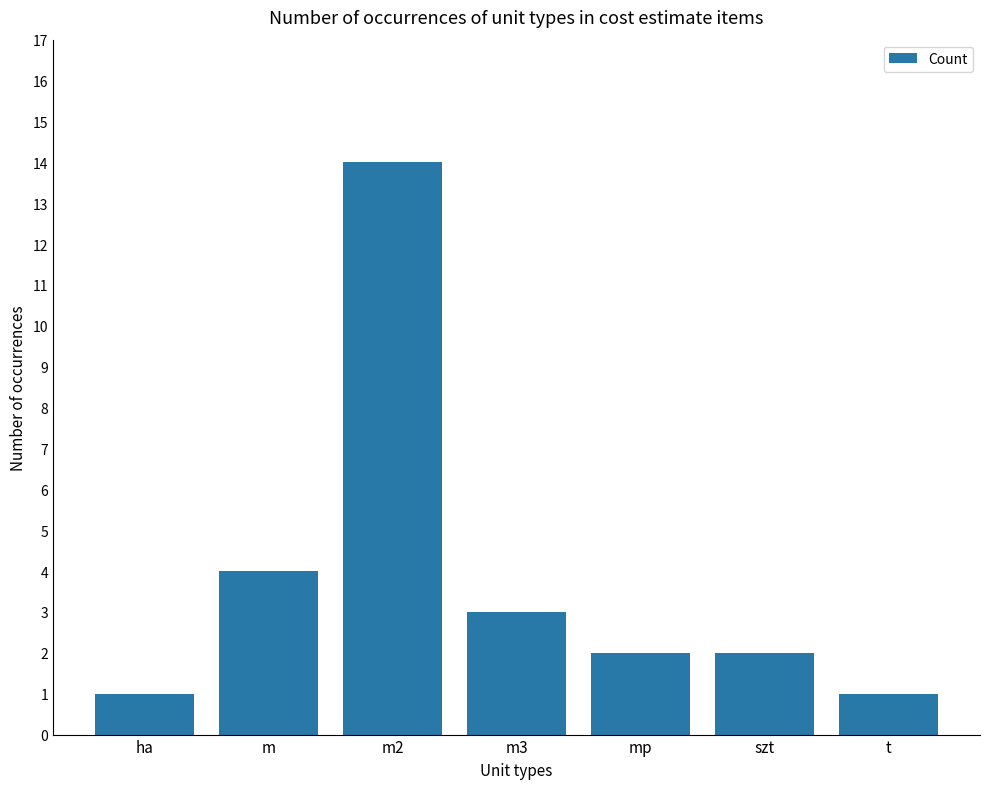

Does the chart contain stacked bars?

No